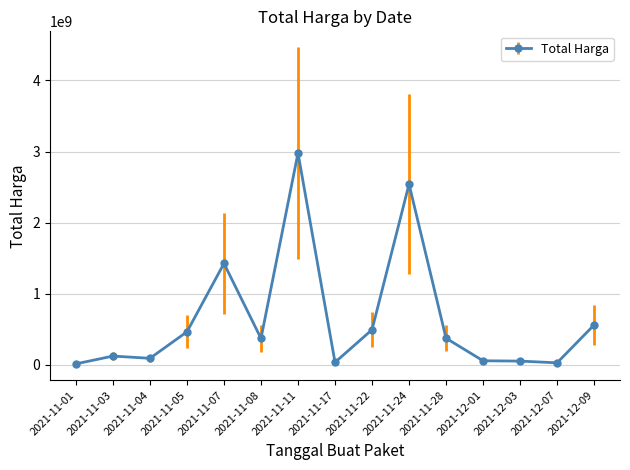

Does the chart have visible grid lines?

Yes